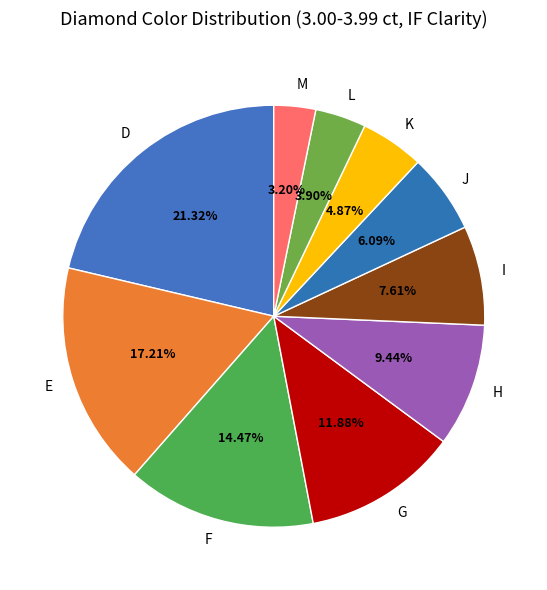

Count the number of slices in the pie.

10